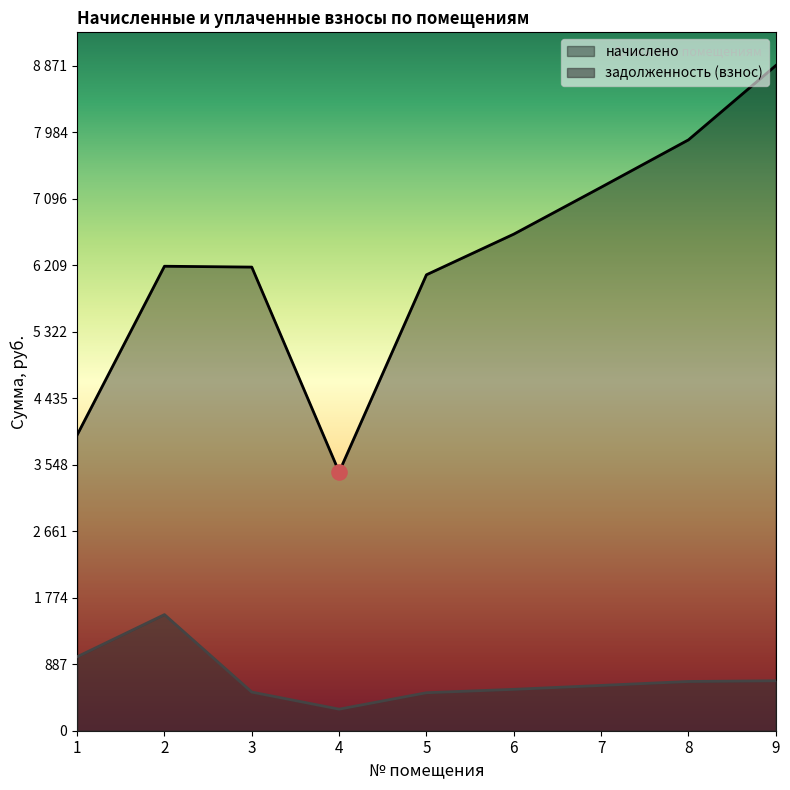

What are all the series names shown in the legend?

начислено, задолженность (взнос)